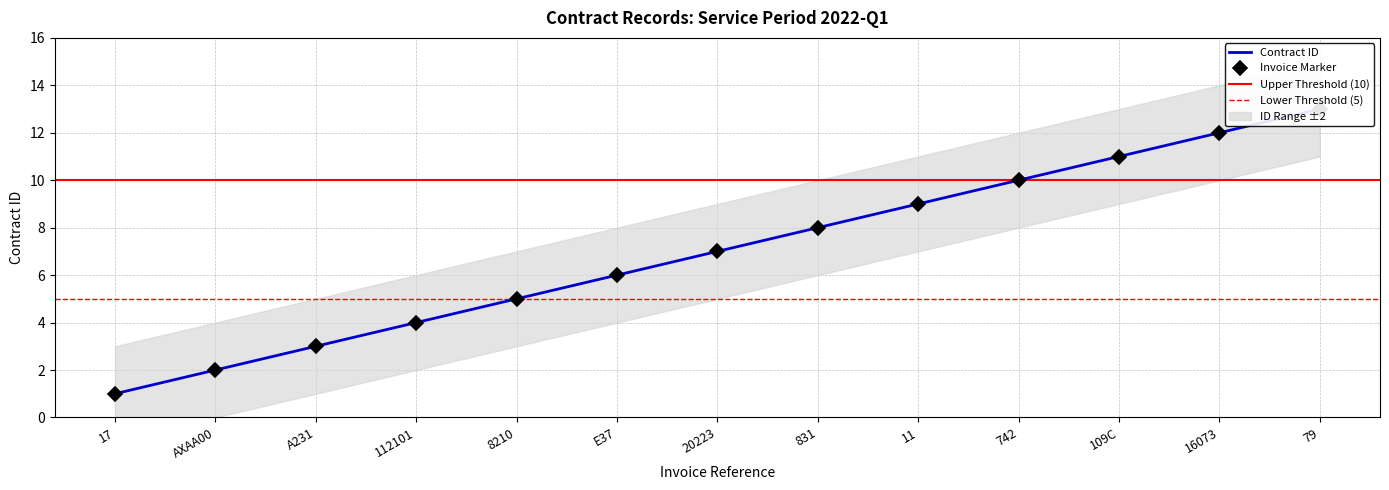

What is the sum of all values?

91